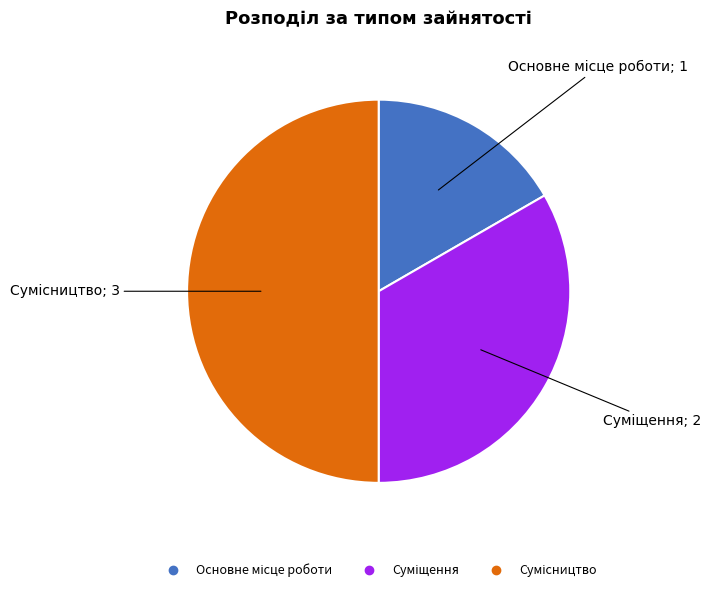

Does any single category account for the majority?

No